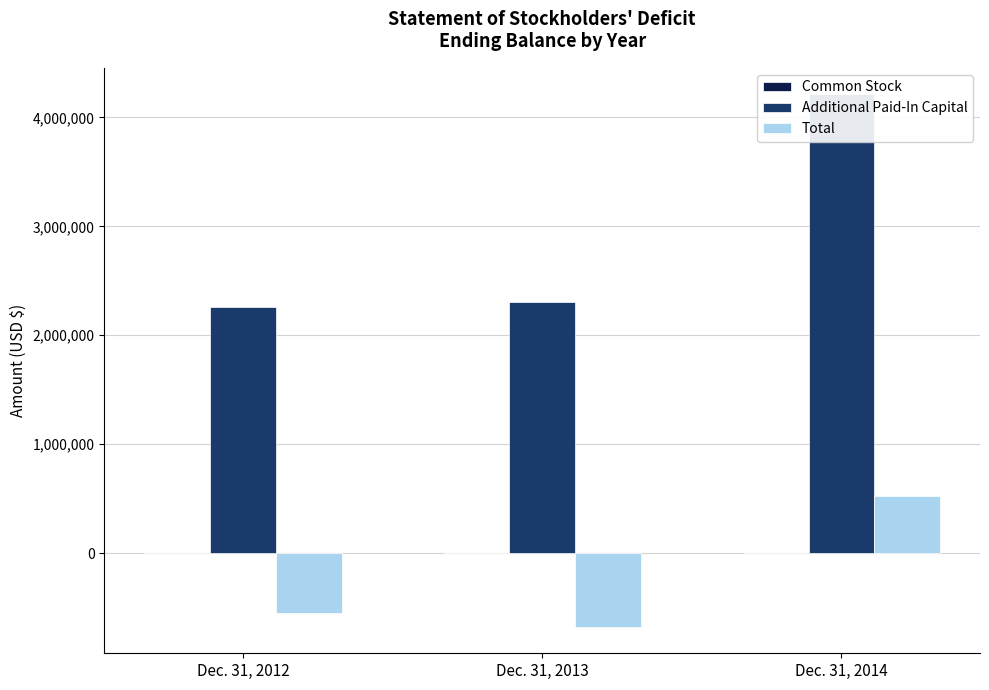

What is the difference between the maximum and minimum values in the Total series?

1202268